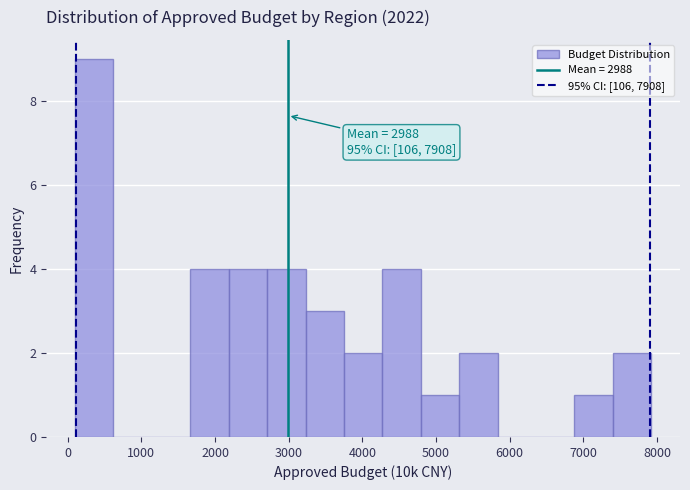

Over which range of the x-axis is the bar tallest?

100 to 600